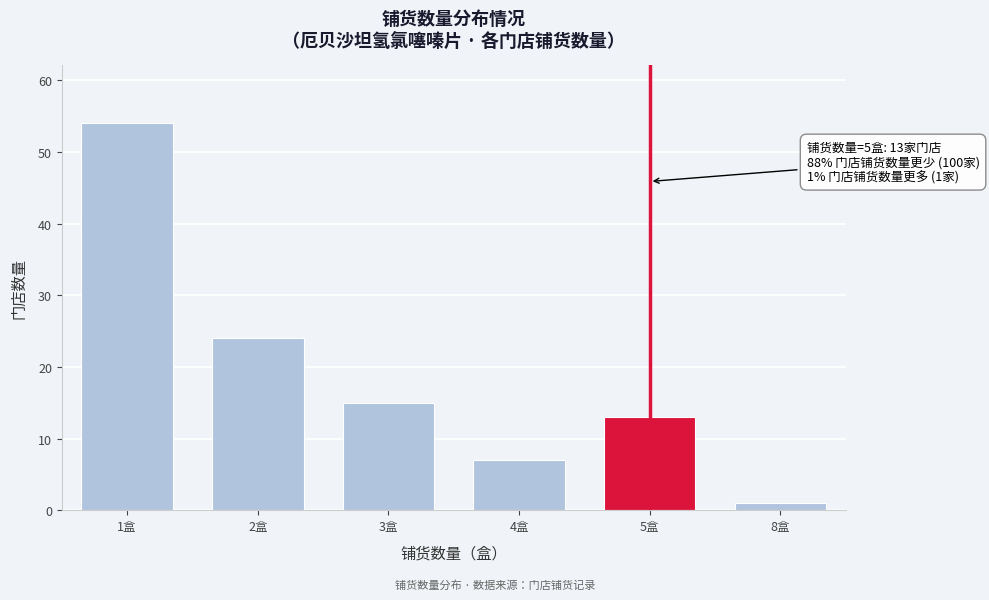

Reading left to right, what are all the values shown in this chart?

1盒=54	2盒=24	3盒=15	4盒=7	5盒=13	8盒=1